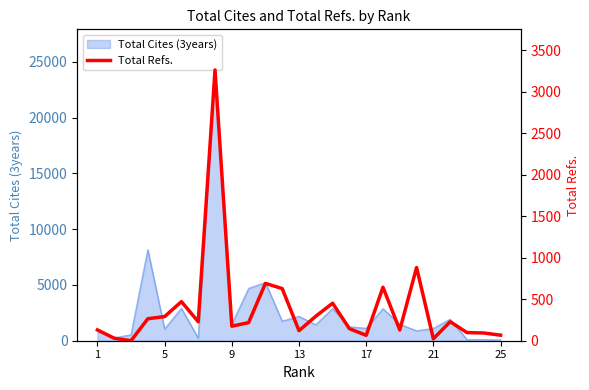

True or false: the data shows 47 at 5.

False